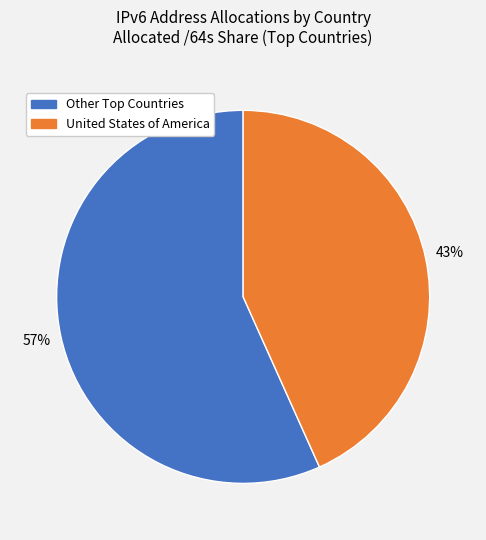

To the nearest percent, what is the average slice percentage?

50%